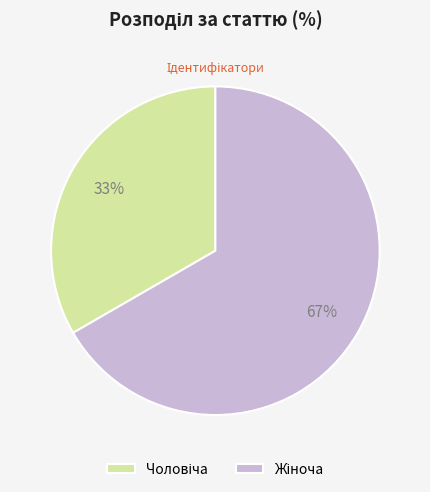

Does any single category account for the majority?

Yes